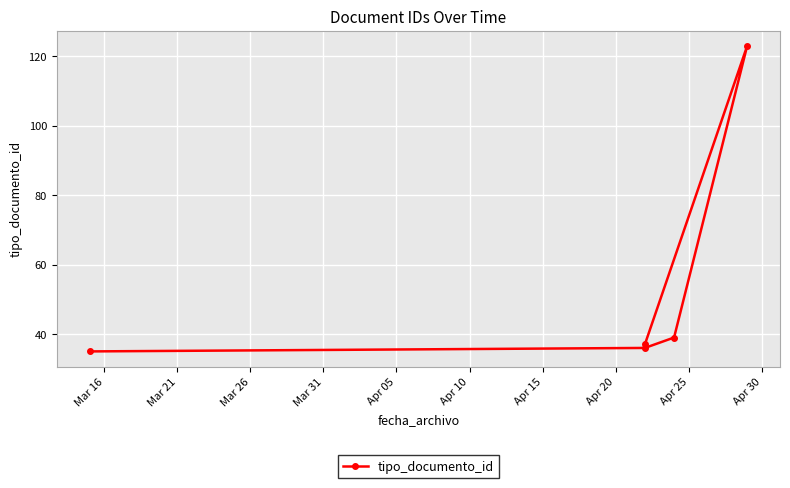

At which category does the chart reach its minimum across all series?

Mar 16